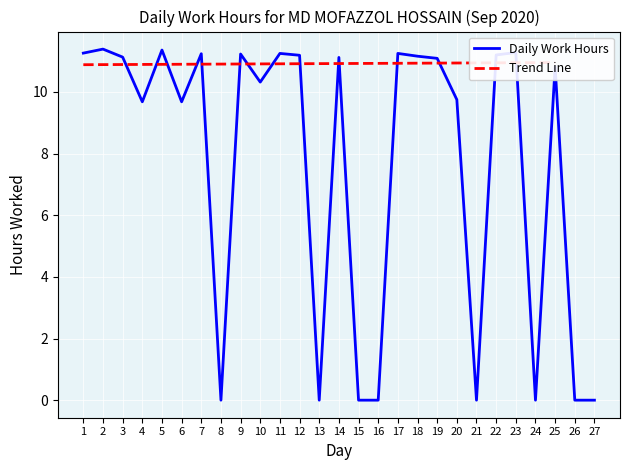

Which category has the highest value across all series?

2